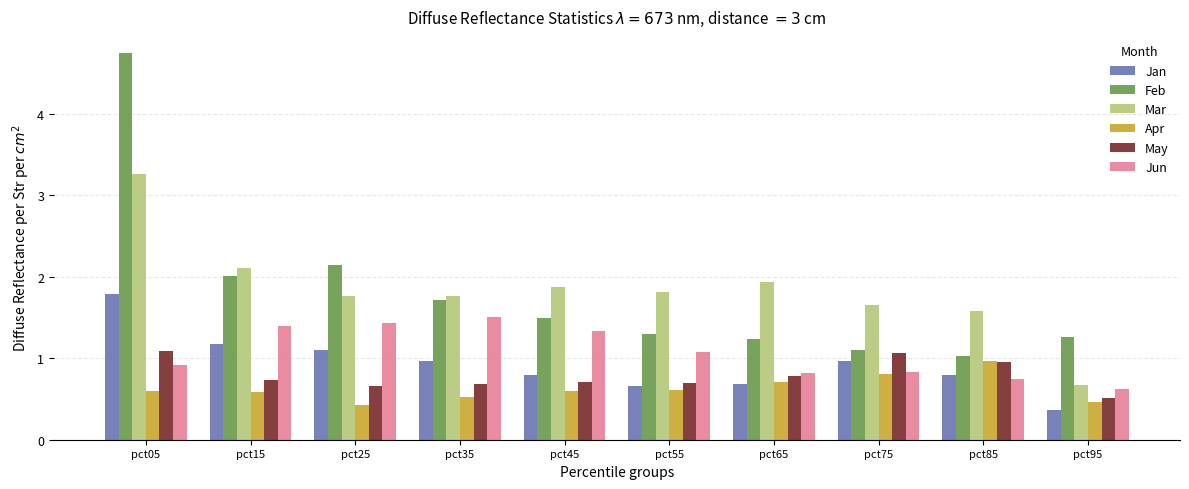

What value does the Jun series have at pct25?

1.4